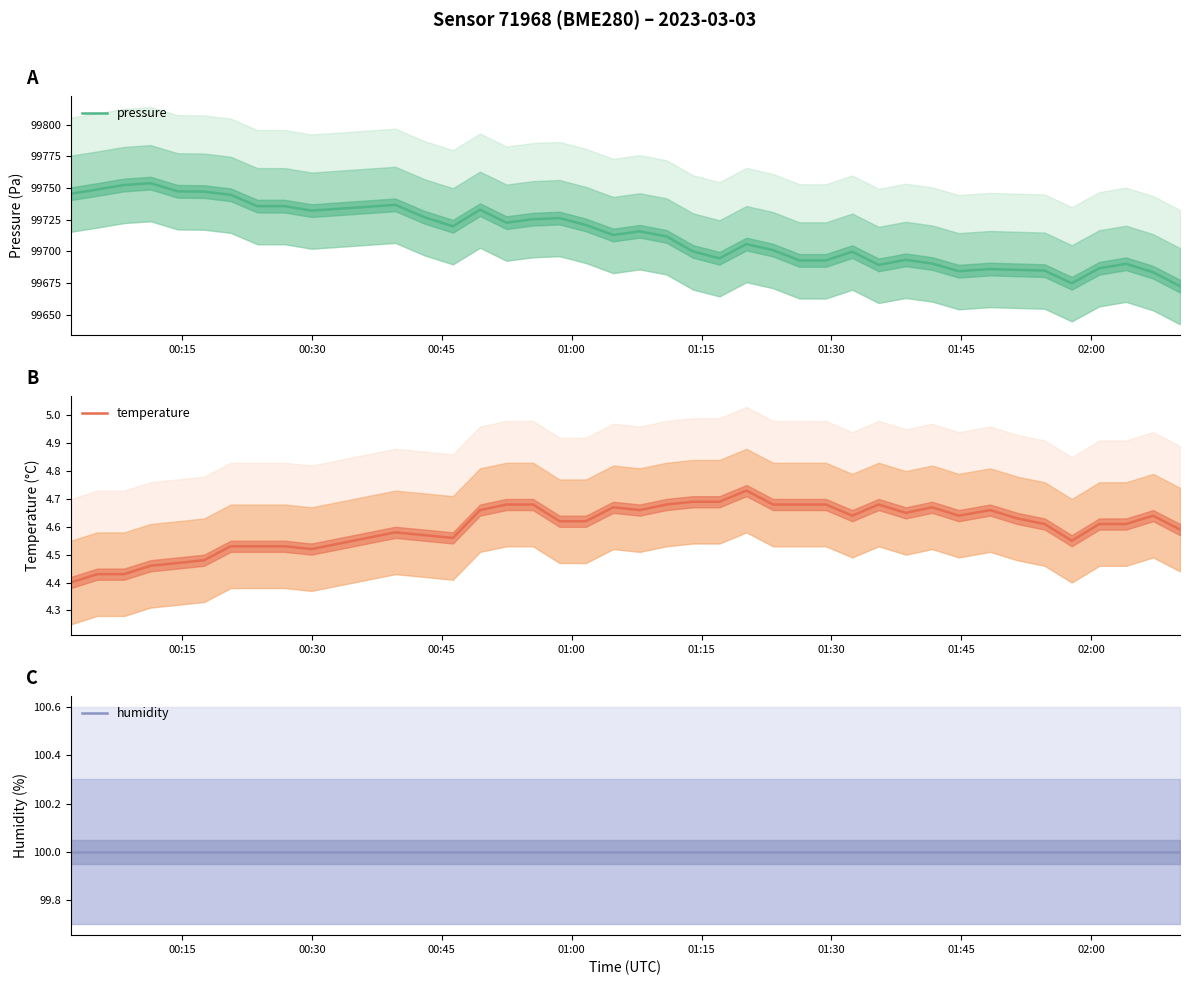

True or false: humidity and temperature intersect in this chart.

False